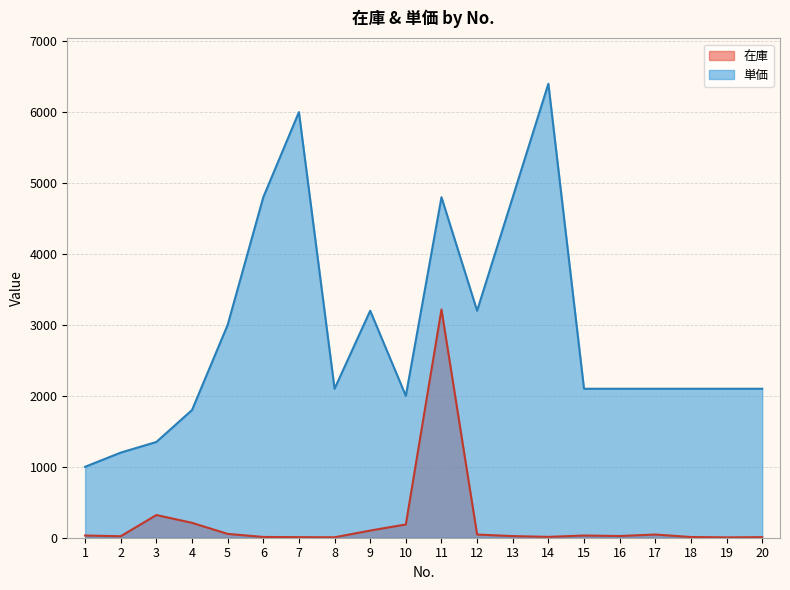

What is the sum of all 在庫 values?

4370